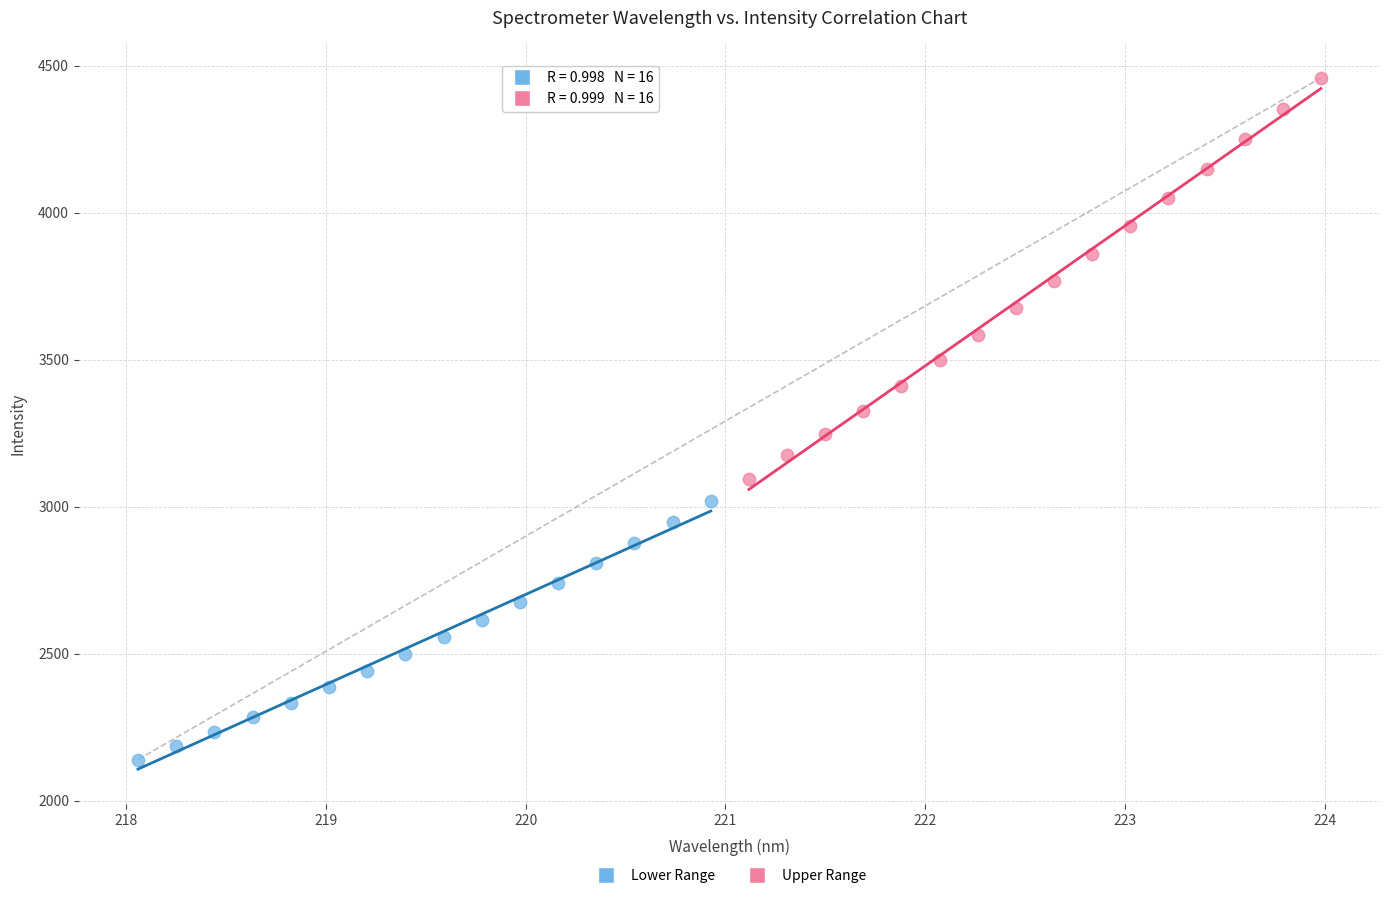

Which series contains the highest Y value?

Upper Range